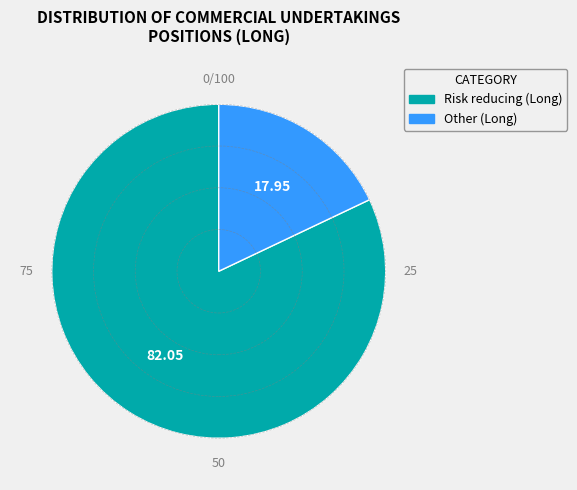

What is the largest slice in the pie chart?

Risk reducing (Long)